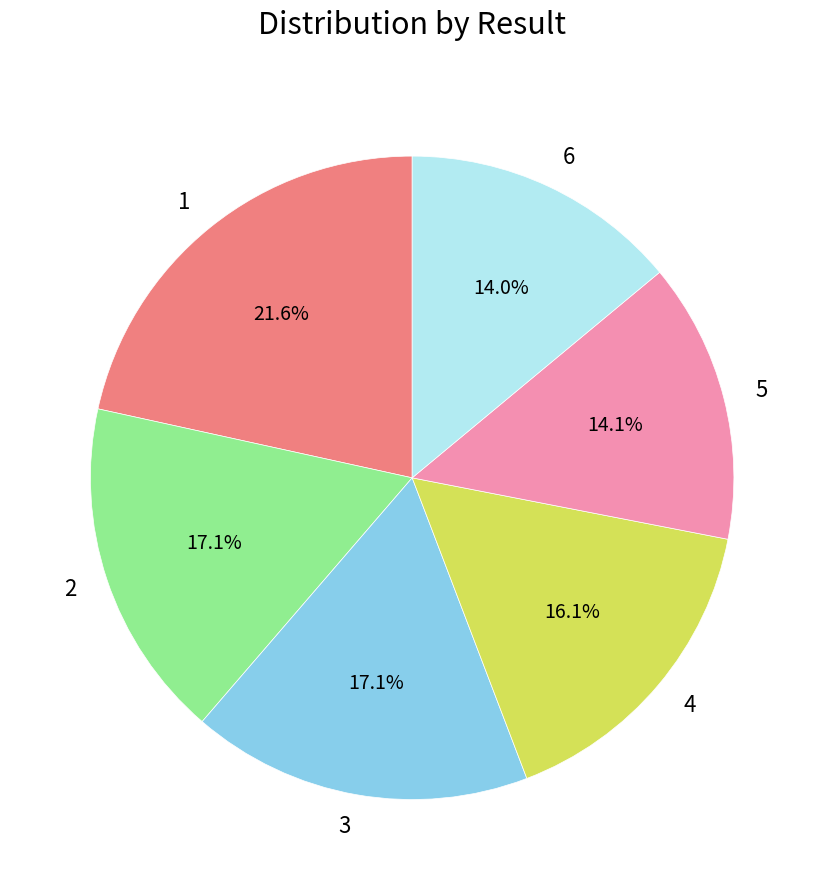

Count the number of slices in the pie.

6